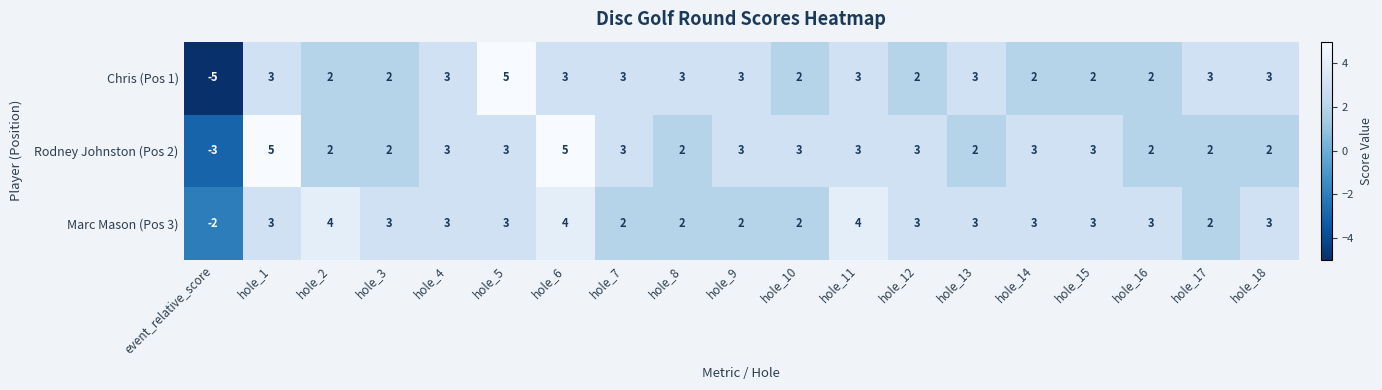

What is the total value across all series at hole_9?

8